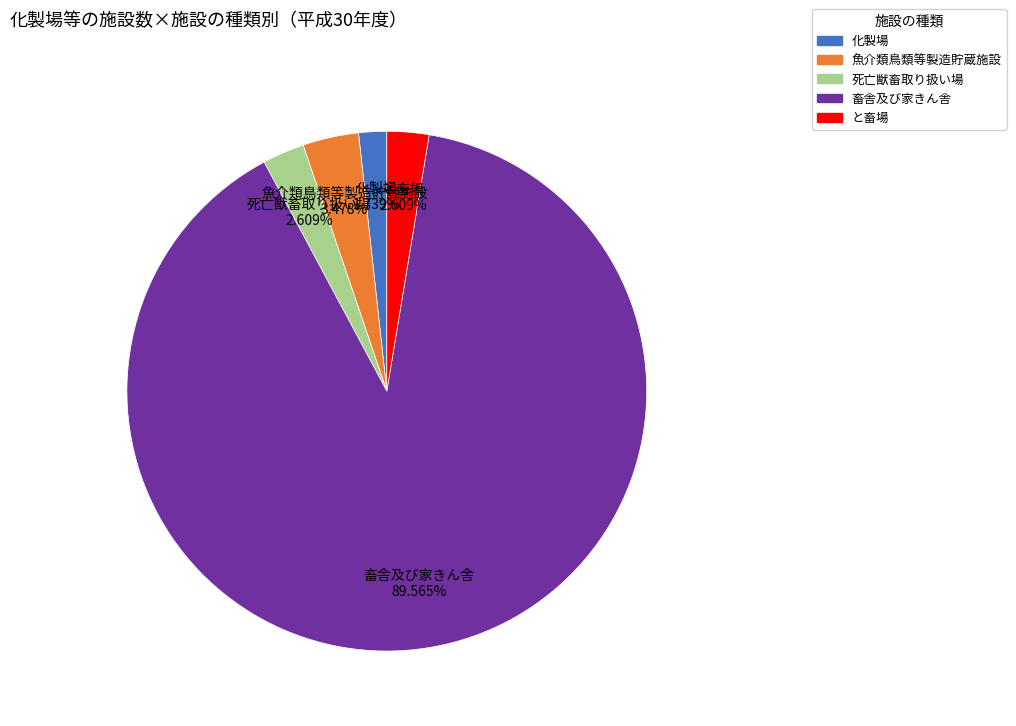

Which slice is the largest?

畜舎及び家きん舎